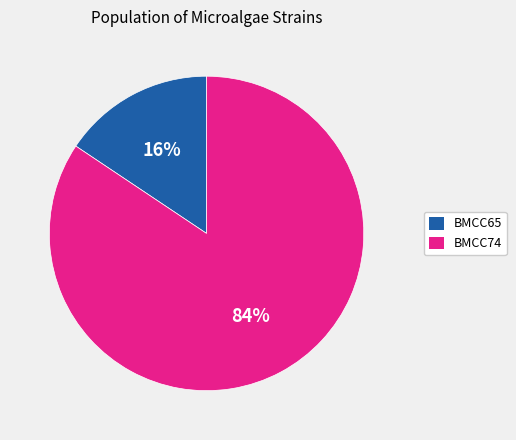

Which category accounts for the majority?

BMCC74